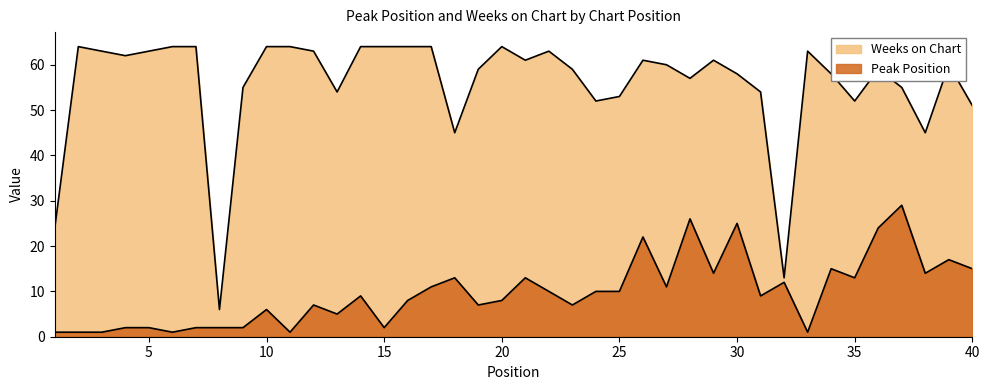

Rank the series at 37 from lowest to highest value.

Peak Position, Weeks on Chart